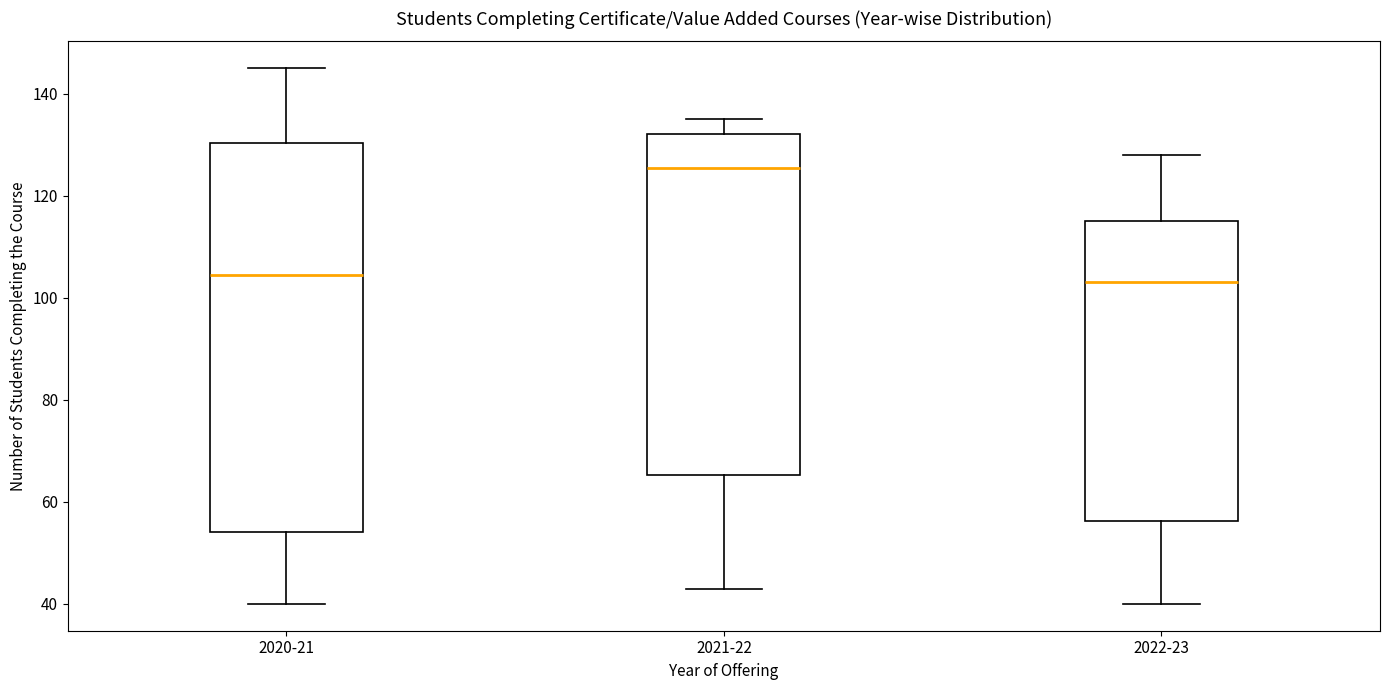

Which box has the highest median line?

2021-22